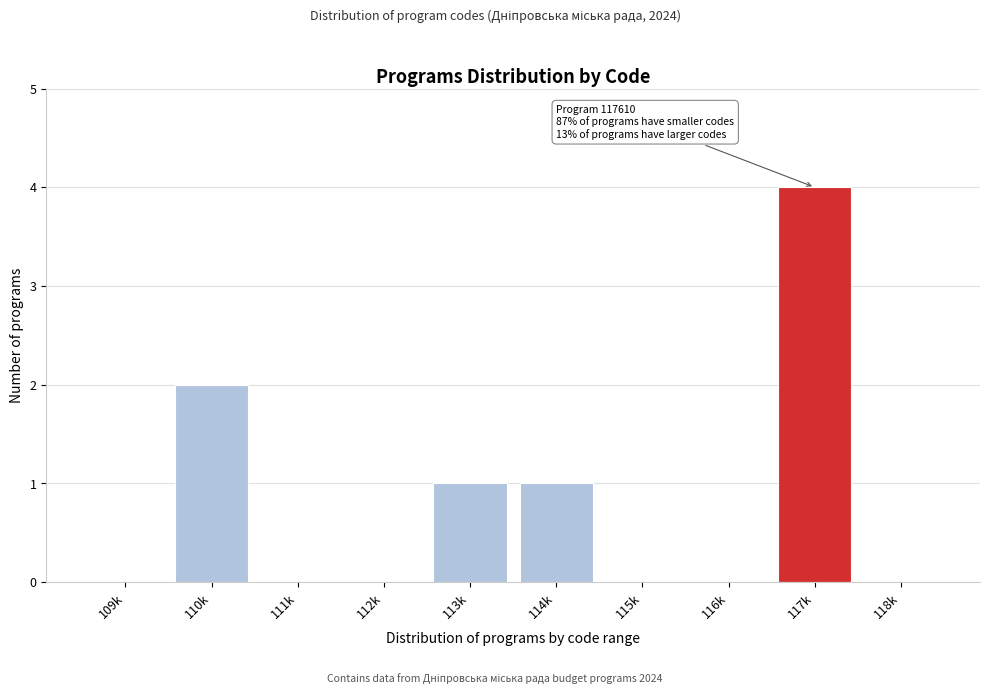

Reading left to right, transcribe all the data shown in this chart.

109k=0	110k=2	111k=0	112k=0	113k=1	114k=1	115k=0	116k=0	117k=4	118k=0